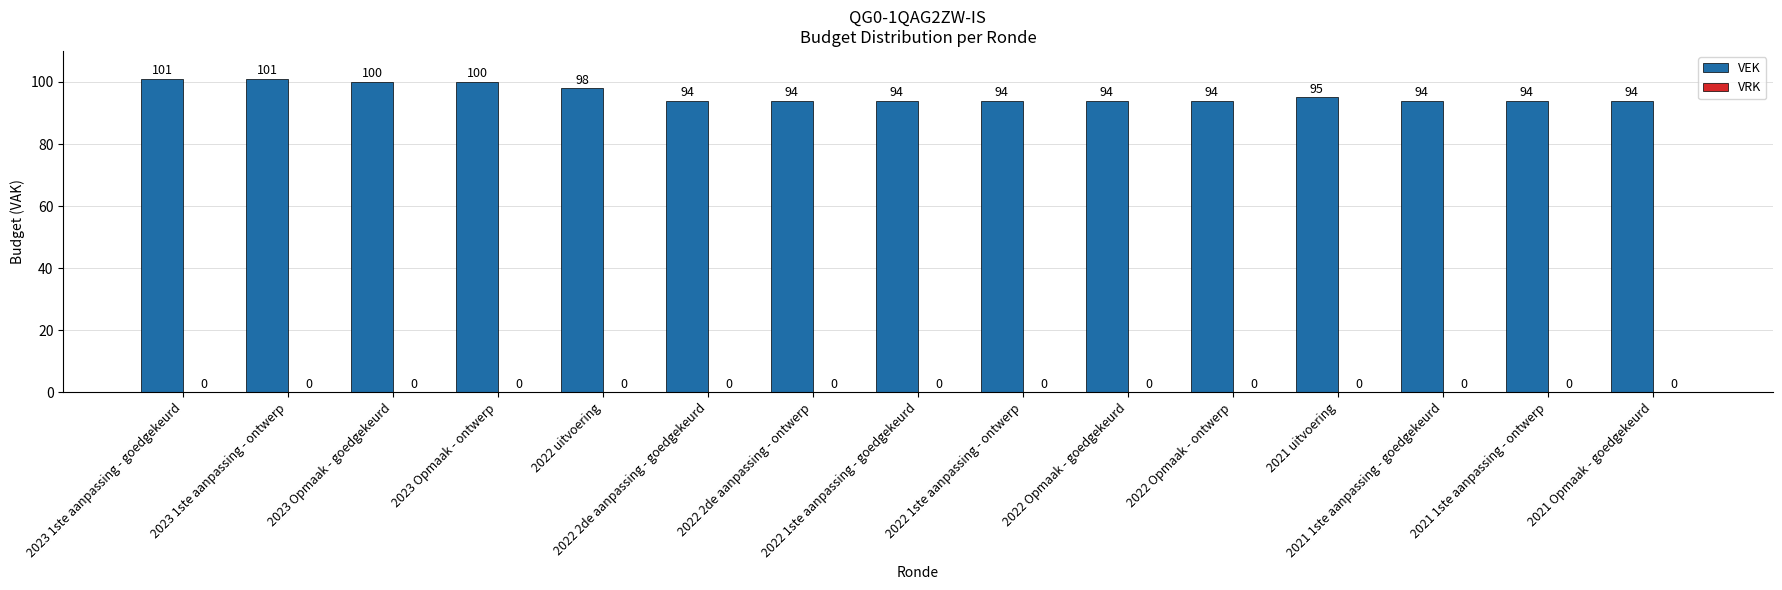

Count the values in the range 94 to 100.

13